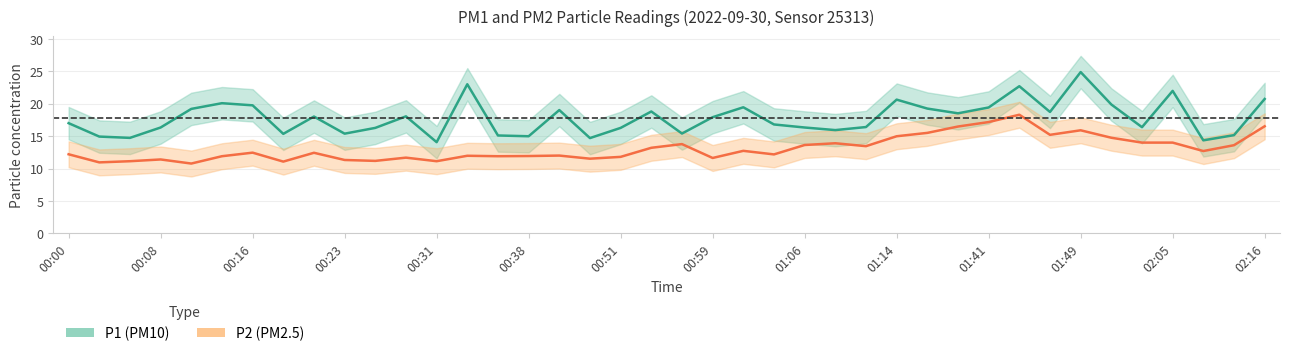

The P2 series shows 6.7 at 02:16. True or false?

False